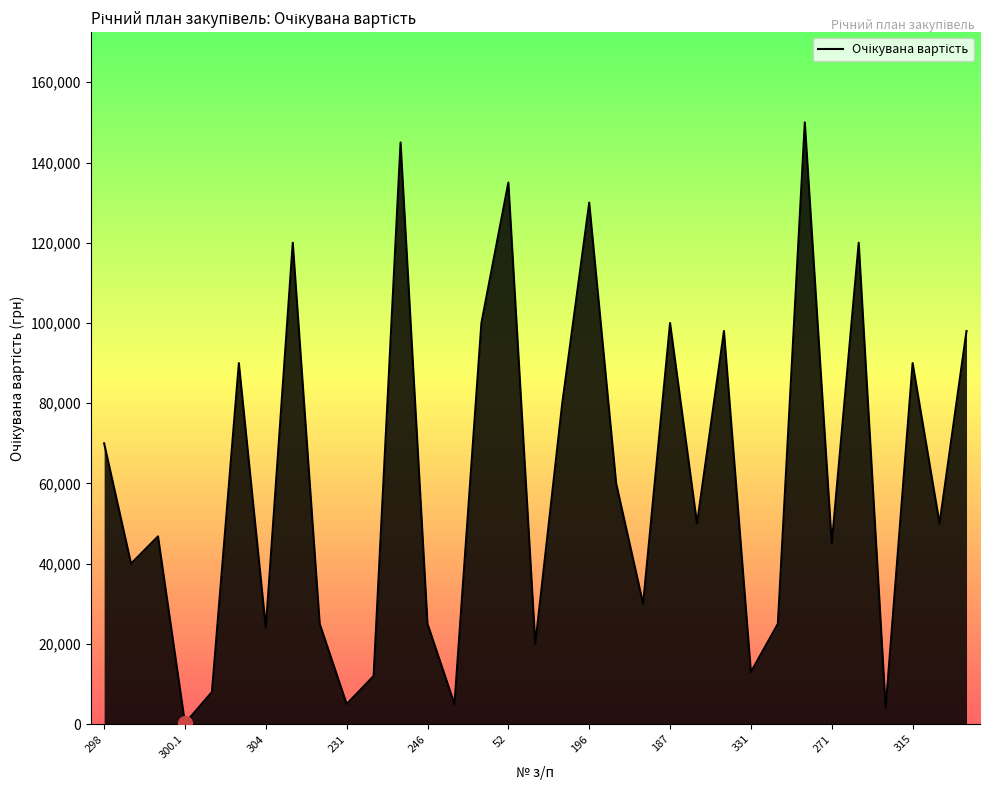

What is the maximum value shown in the chart?

150000